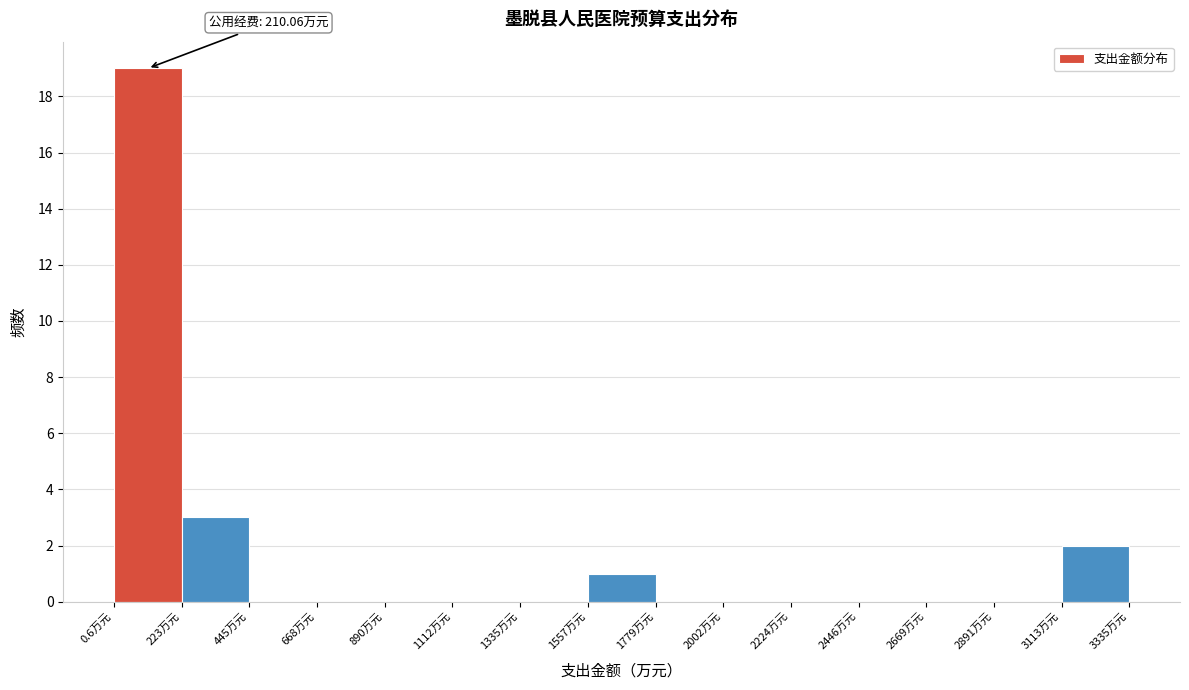

Over which range of the x-axis is the bar tallest?

0 to 200